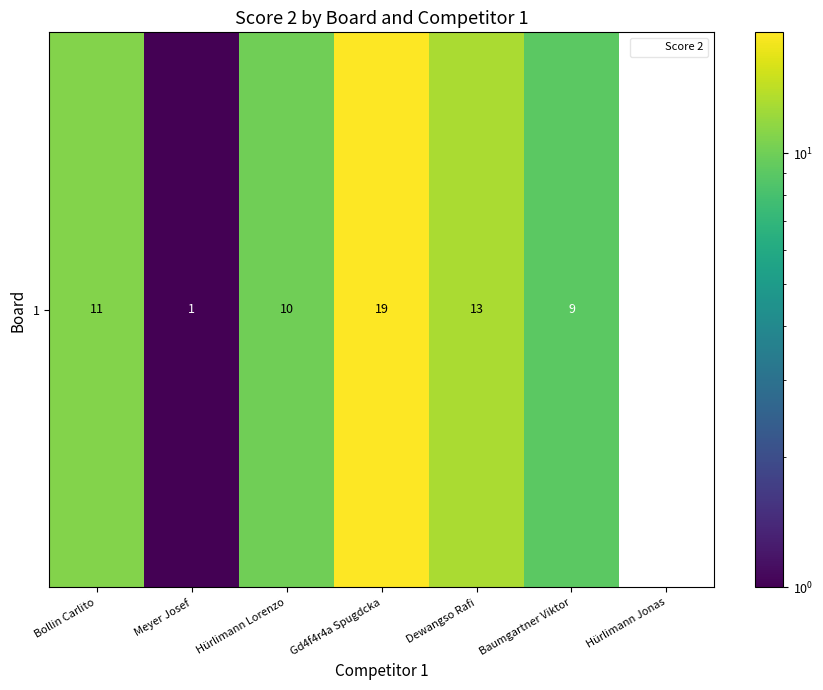

List the labels in order of value, largest first.

Gd4f4r4a Spugdcka, Dewangso Rafi, Bollin Carlito, Hürlimann Lorenzo, Baumgartner Viktor, Meyer Josef, Hürlimann Jonas